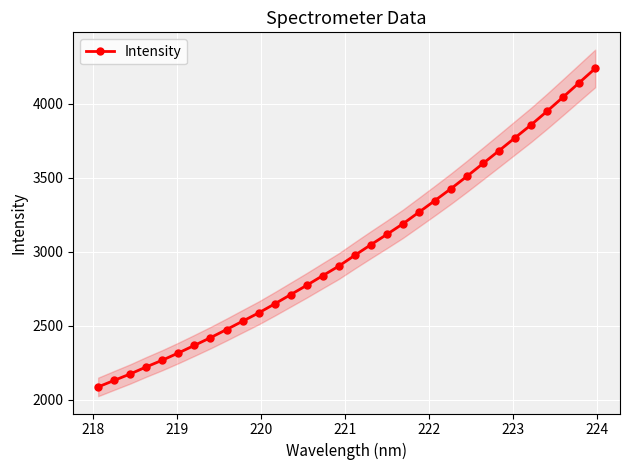

What is the lowest value of the Intensity series?

2086.2